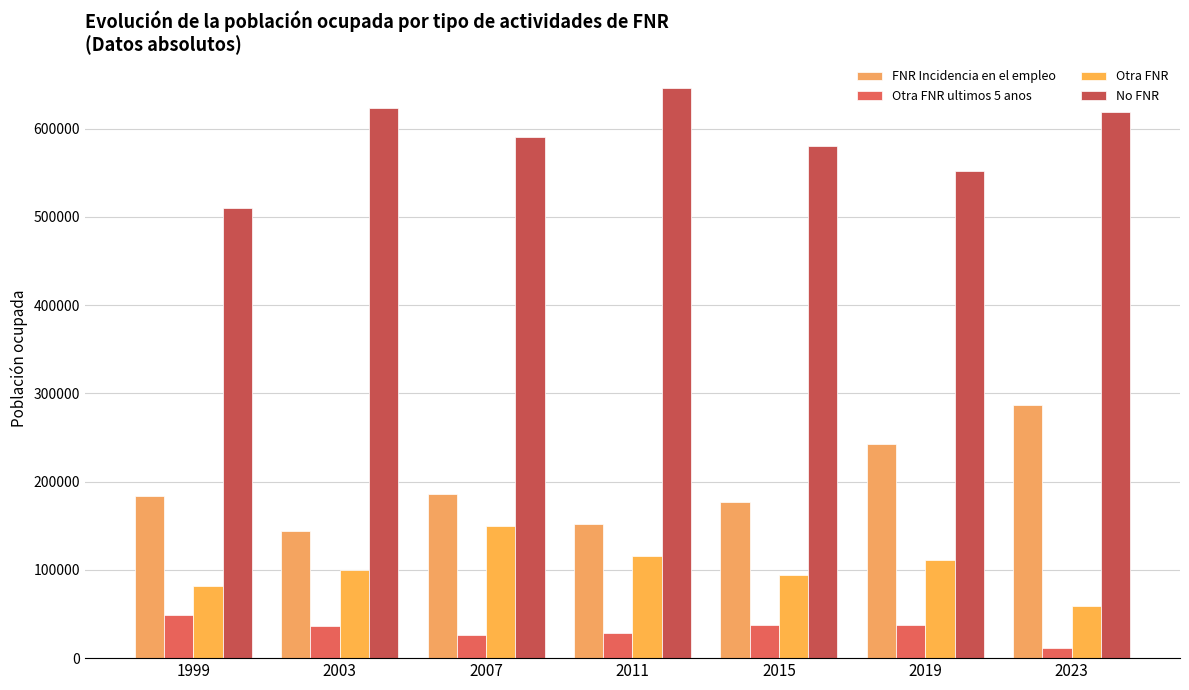

How many bars are there in each group?

4